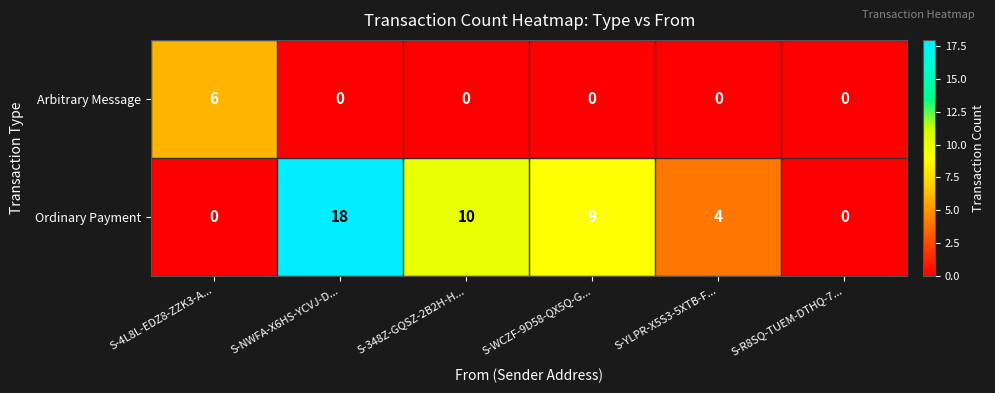

What is the greatest value displayed?

18